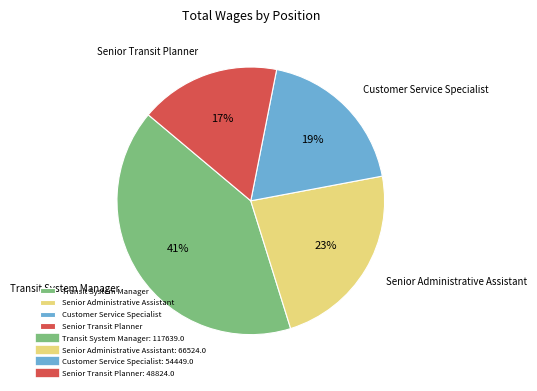

Is there a majority slice in this chart?

No